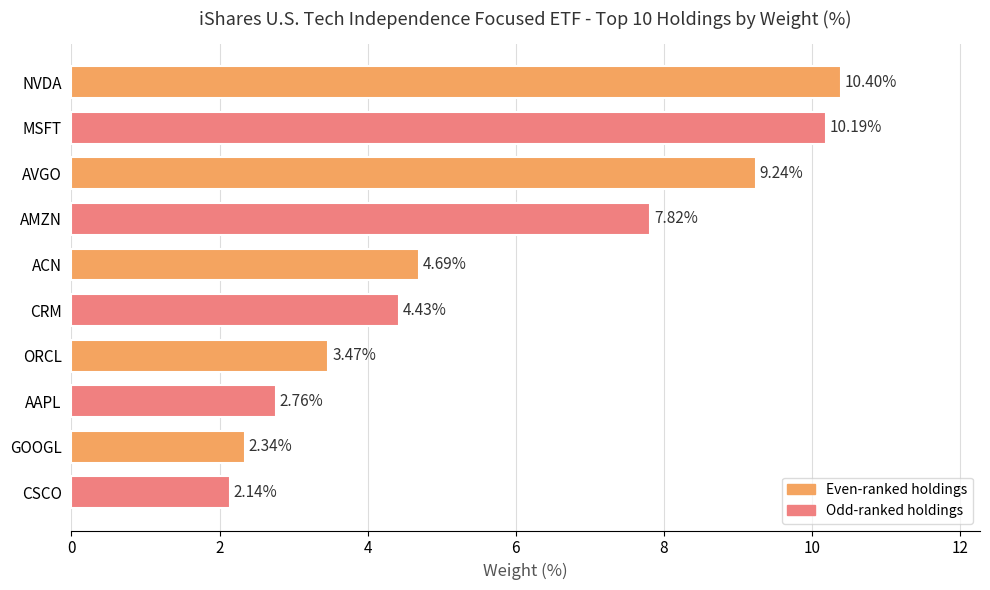

List the labels in order of value, smallest first.

CSCO, GOOGL, AAPL, ORCL, CRM, ACN, AMZN, AVGO, MSFT, NVDA